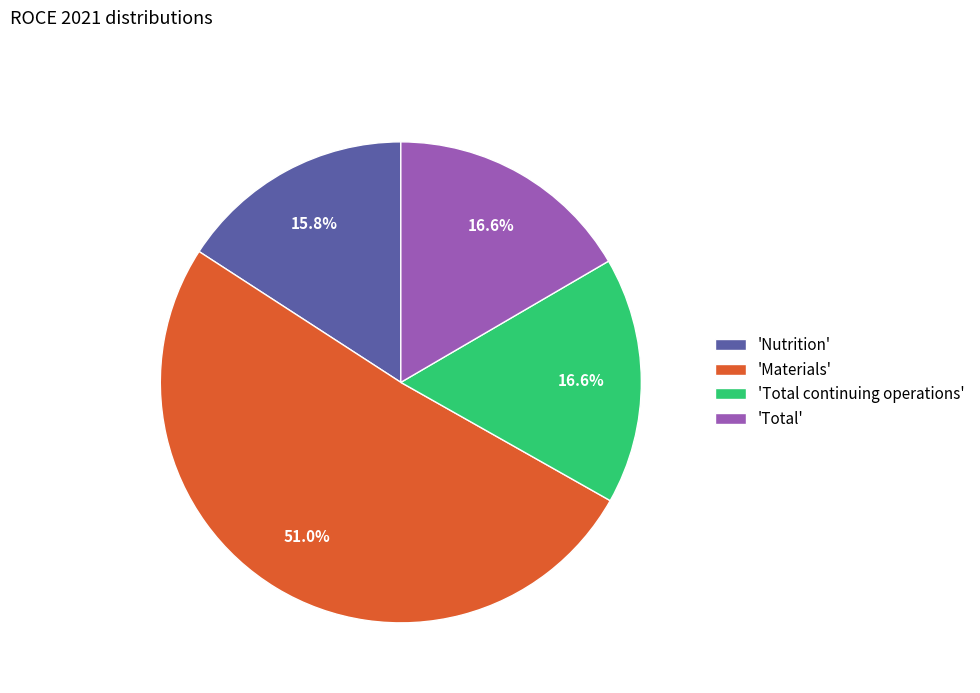

Does any single category account for the majority?

Yes